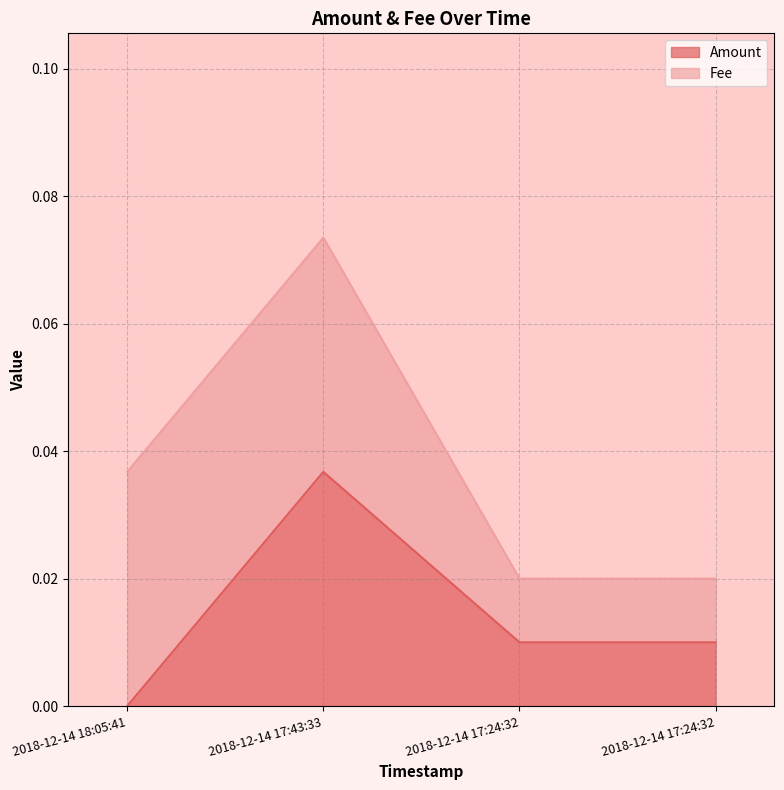

What is the total value across all series at 2018-12-14 17:43:33?

0.1